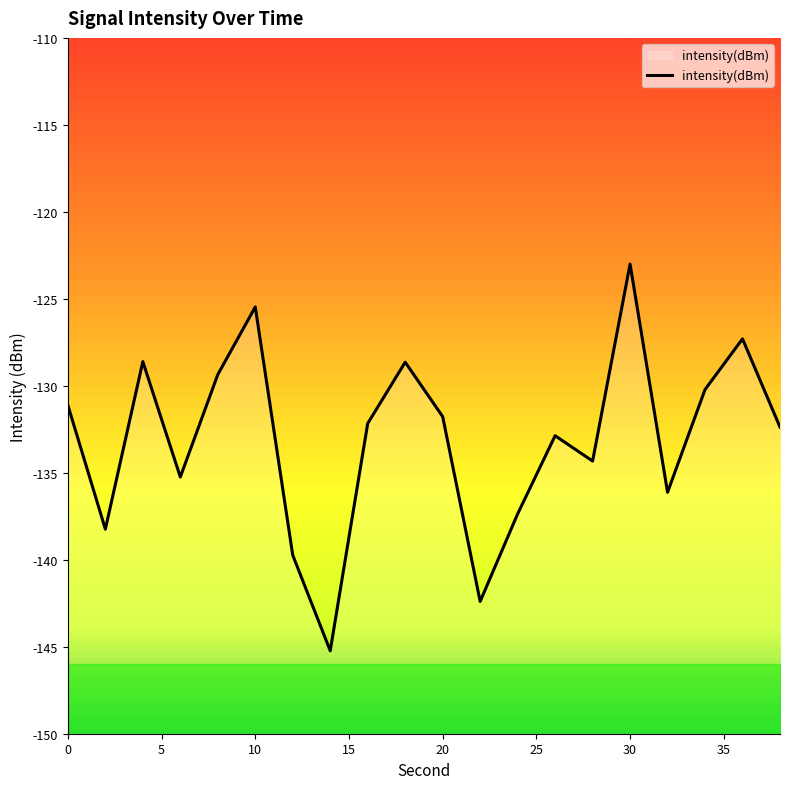

What is the minimum value for intensity(dBm)?

-145.2